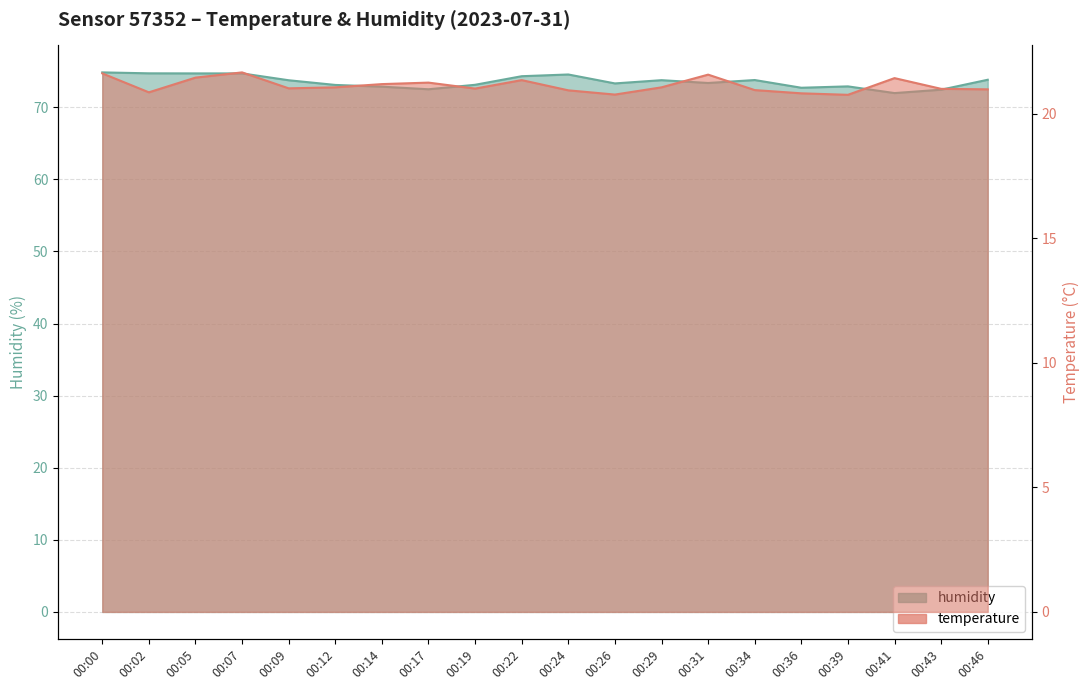

True or false: temperature and humidity cross at least once.

False